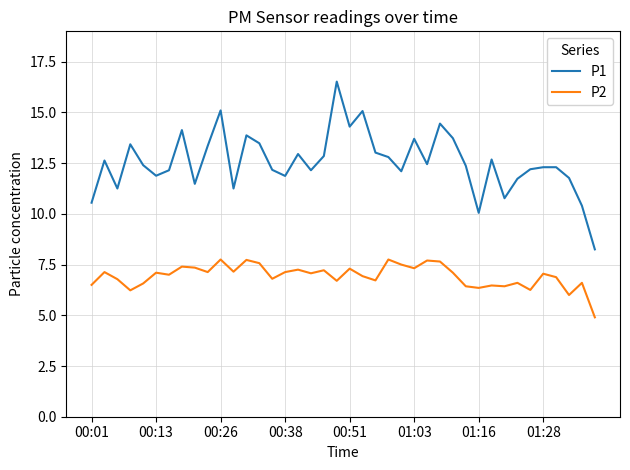

What is the greatest value displayed?

16.5